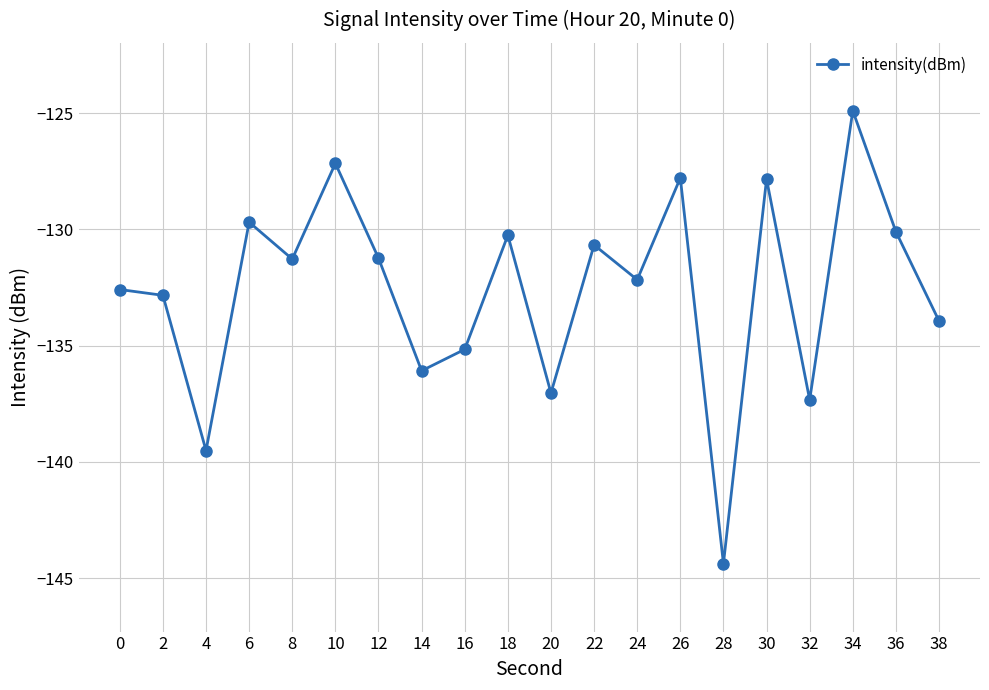

True or false: the data shows -130.3 at 18.

True